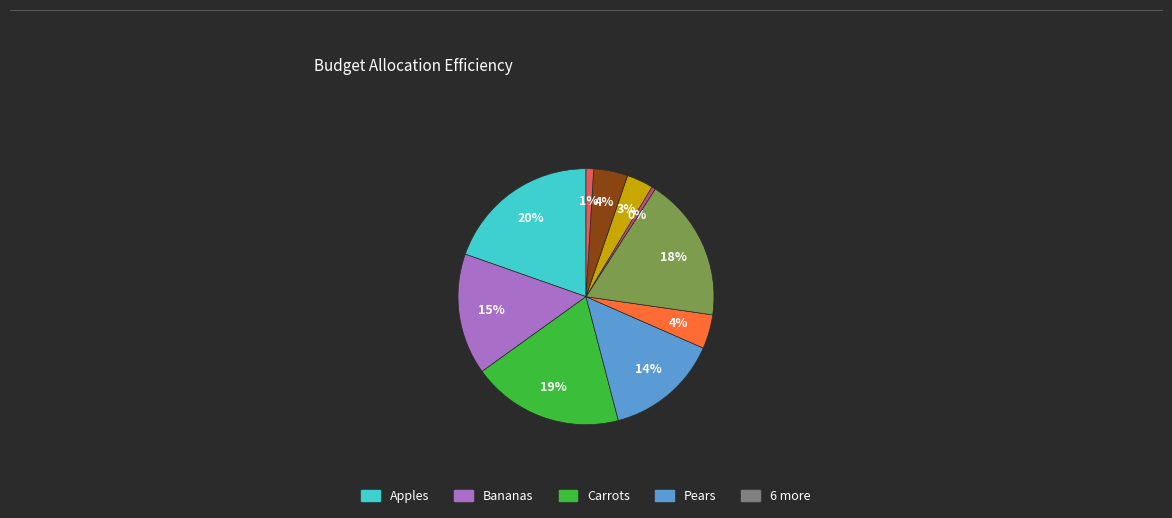

Does any single category account for the majority?

No